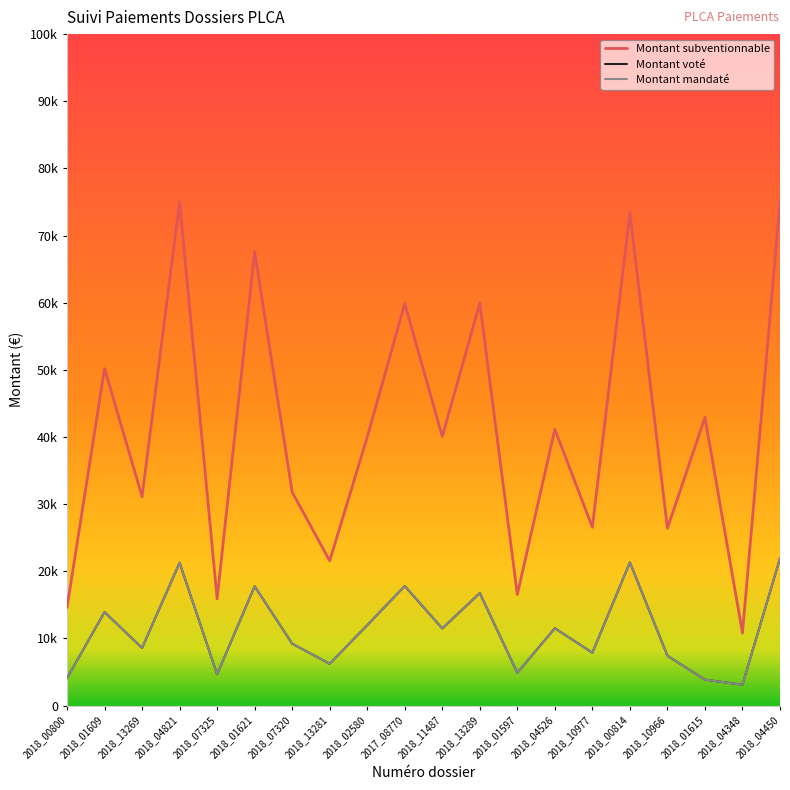

Is this an area chart (filled region under the line)?

No